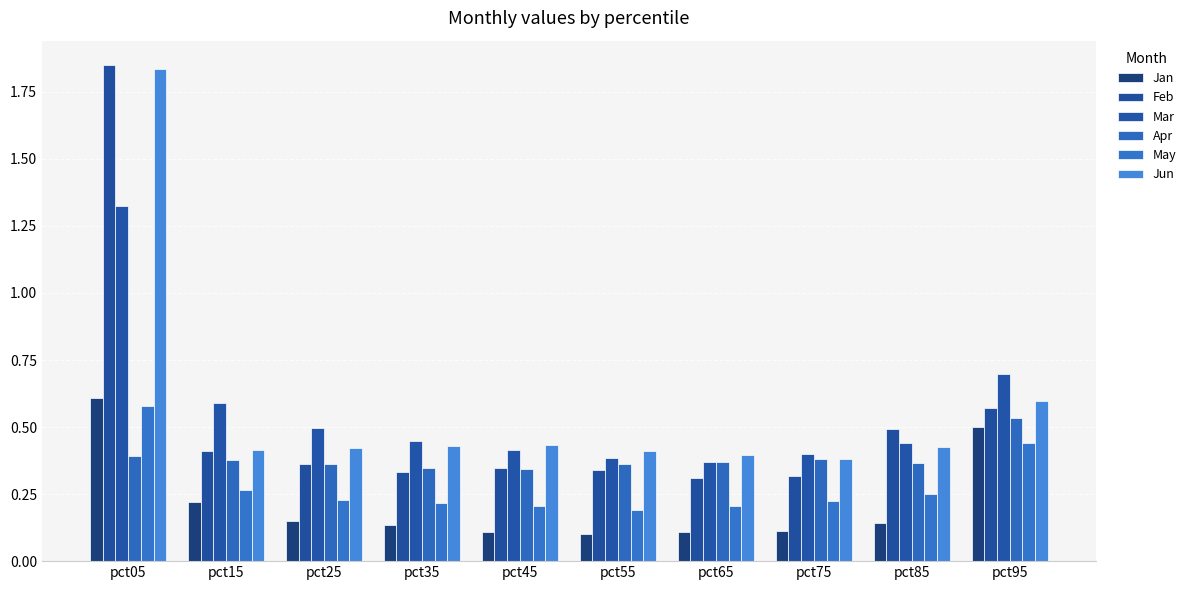

What are all the series names shown in the legend?

Jan, Feb, Mar, Apr, May, Jun